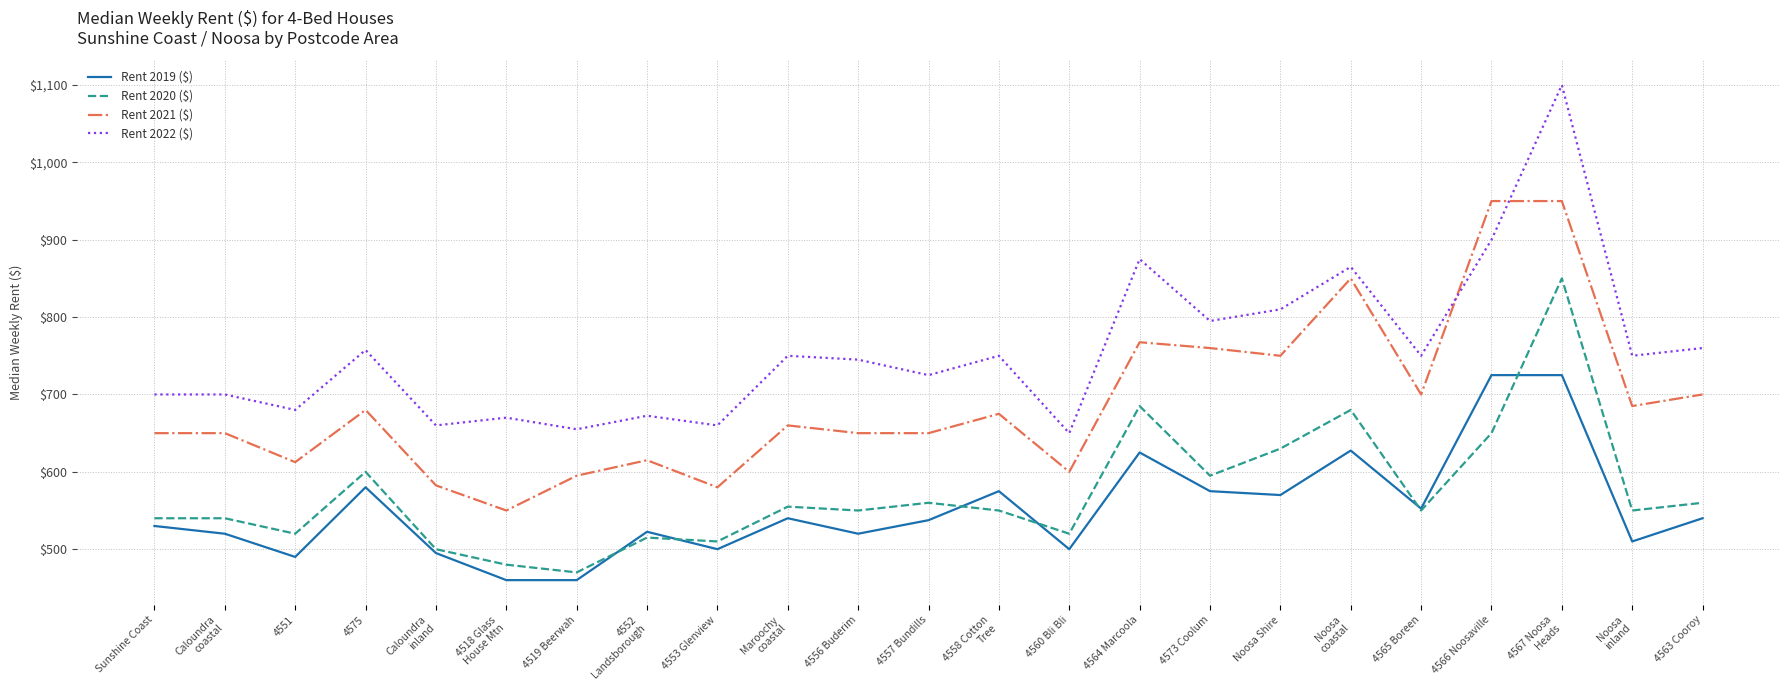

True or false: Rent 2022 ($) has a value of 875.0 at 4564 Marcoola.

True